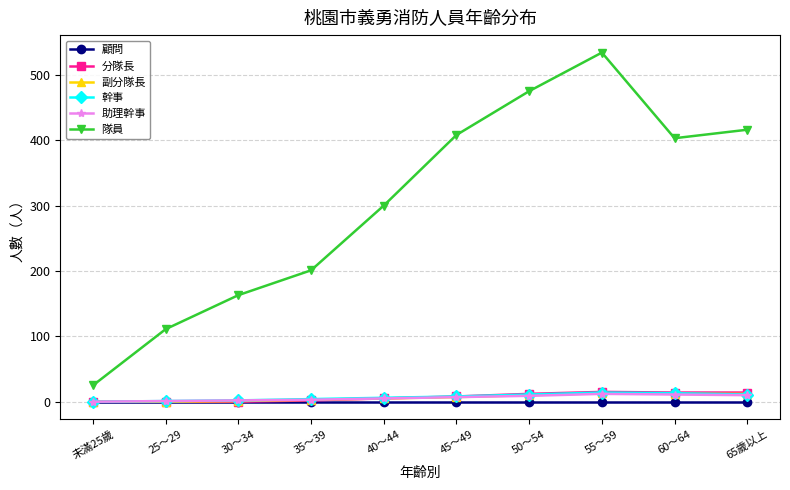

What is the maximum value shown in the chart?

534